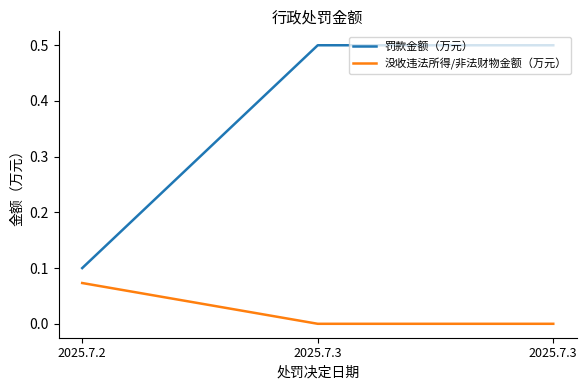

How many lines are shown in the chart?

2